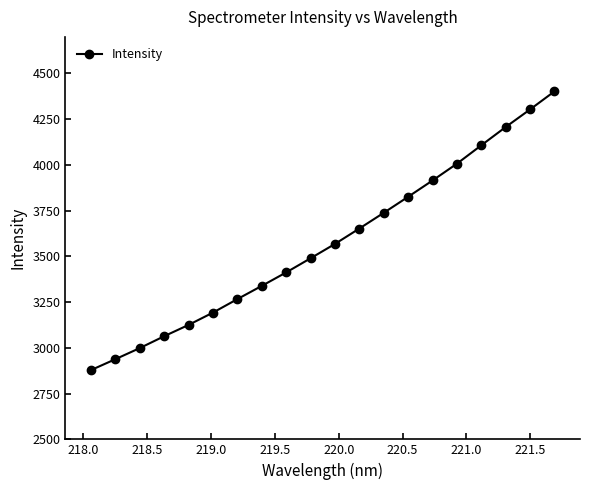

What is the value of the 12th point from the left?

3652.6